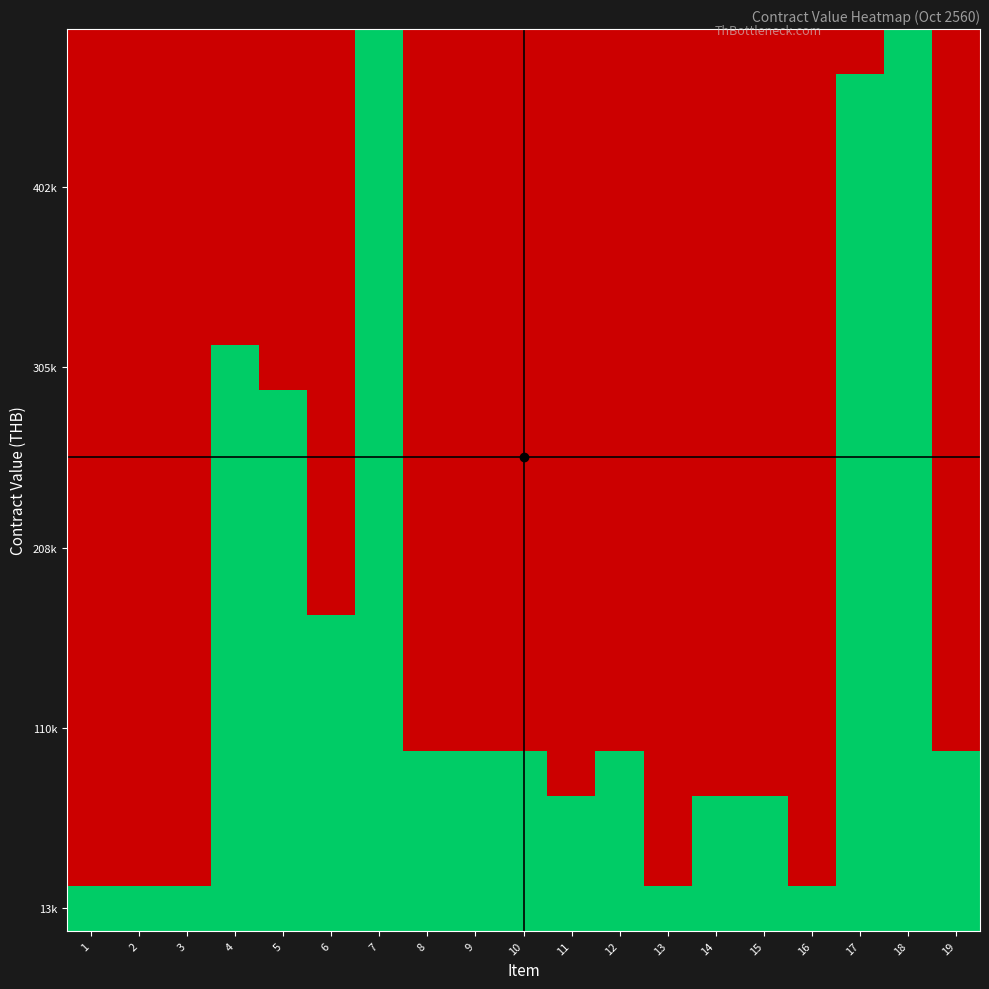

At how many categories does at least one series exceed 0?

19